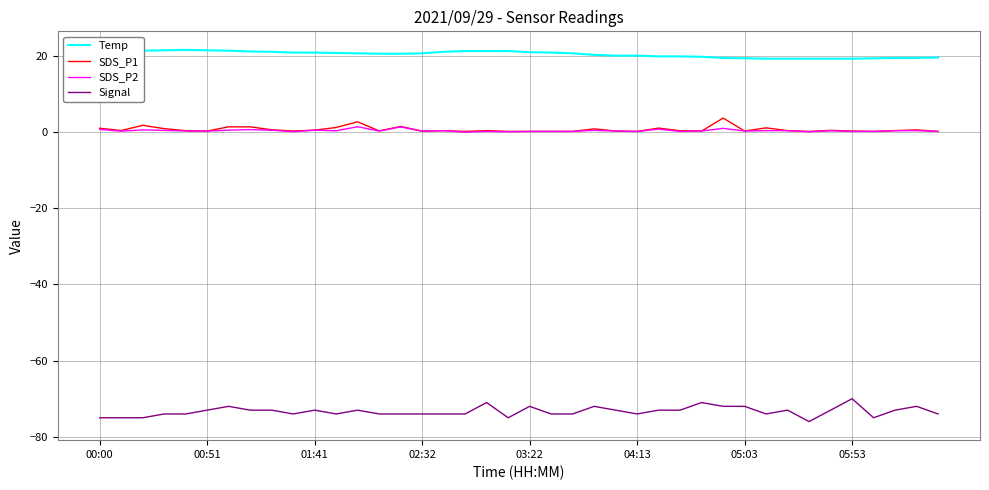

List the series in order of their peak value, lowest first.

Signal, SDS_P2, SDS_P1, Temp